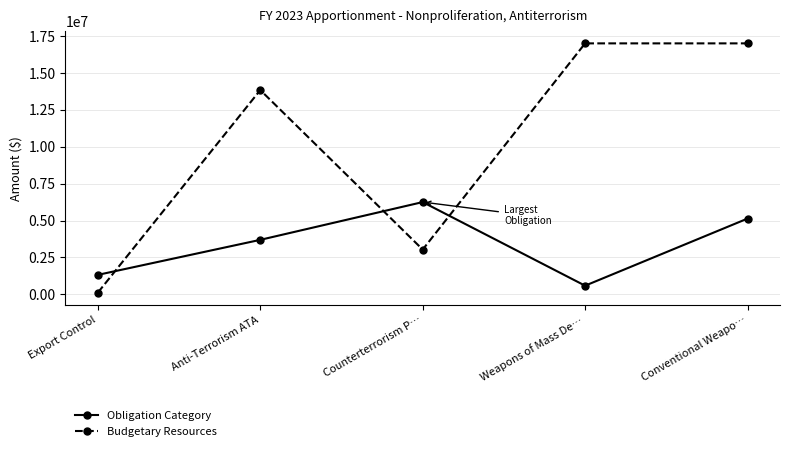

At which category is the sum across all series the highest?

Conventional Weapo…